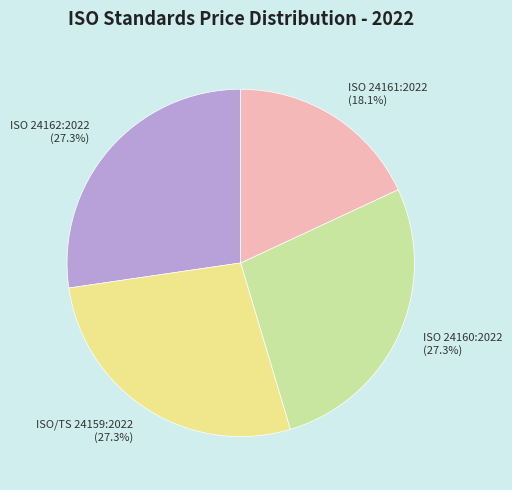

True or false: ISO 24162:2022 accounts for 27% of the total.

True